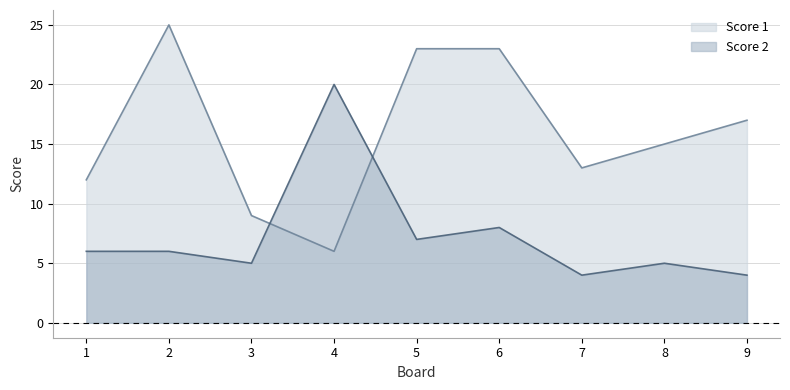

What is the difference between the Score 2 values at 9 and 3?

1